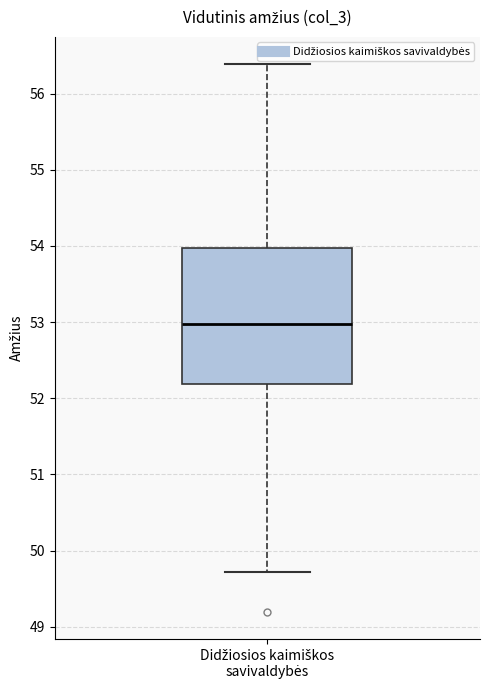

Where does the lower whisker of the box for Didžiosios kaimiškos savivaldybės end on the y-axis? The values are not printed on the chart, so give them approximately, as read against the axis.

49.7